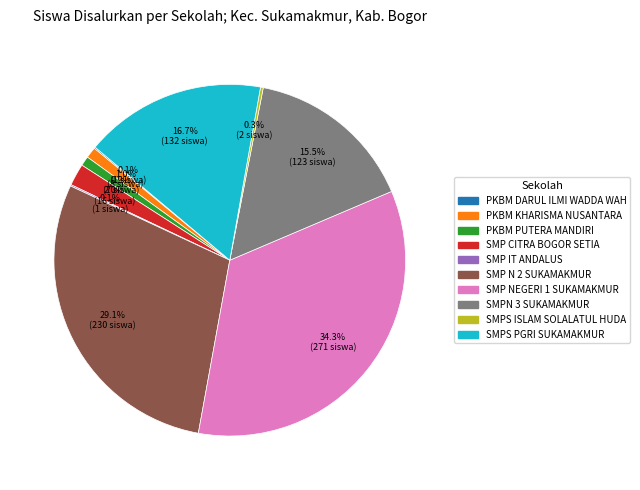

Does SMPS PGRI SUKAMAKMUR represent more than half of the total?

No